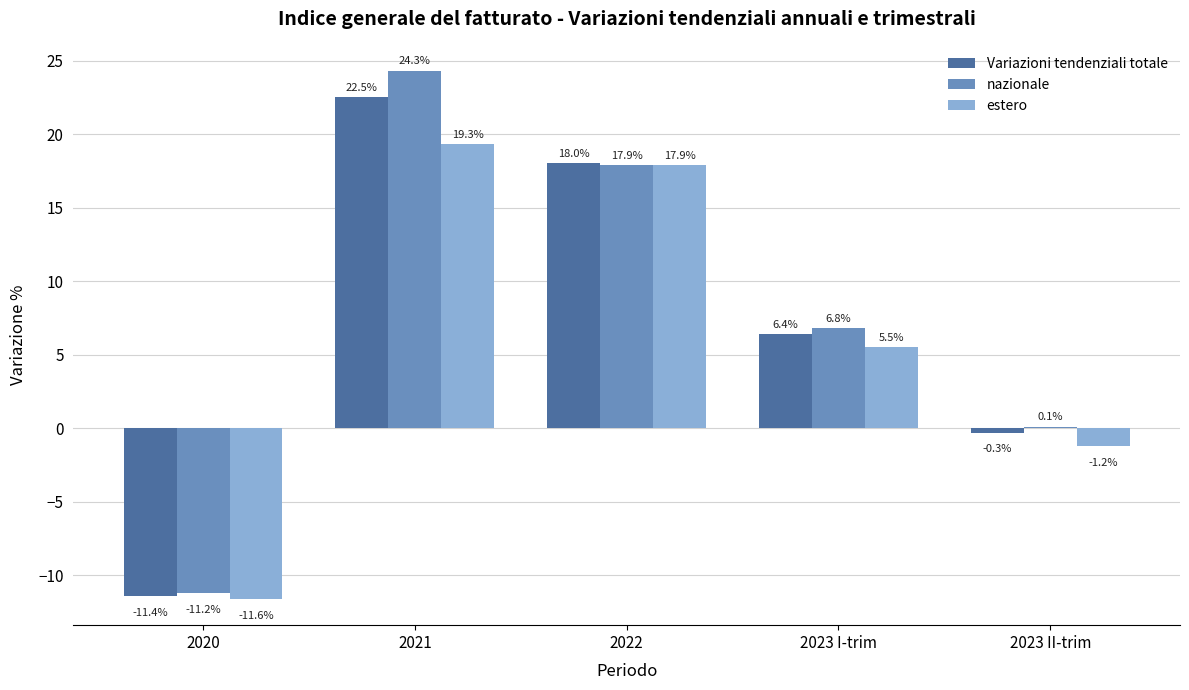

Where is nazionale nearest to the value 6?

2023 I-trim